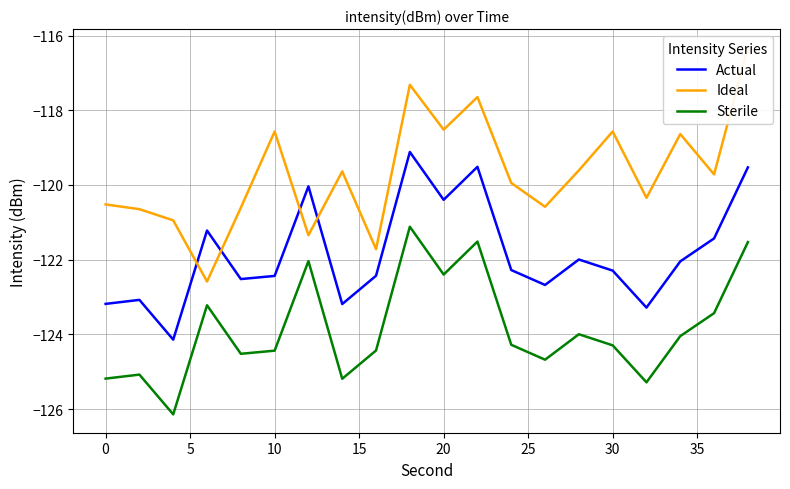

True or false: Actual and Sterile intersect in this chart.

False